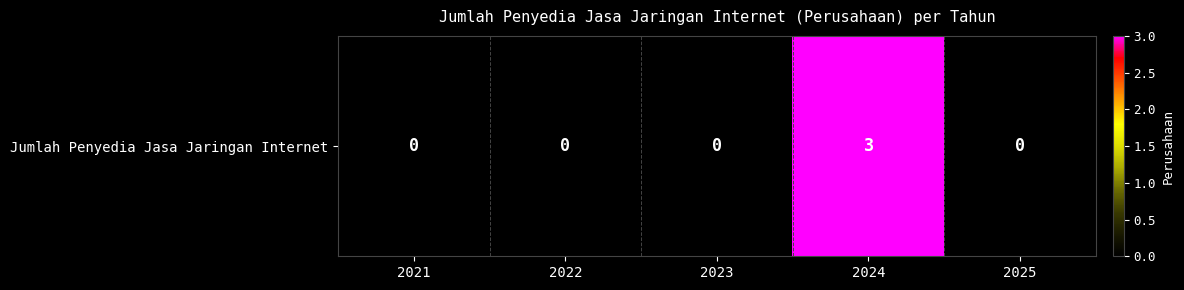

Between 2021 and 2024, which is larger?

2024